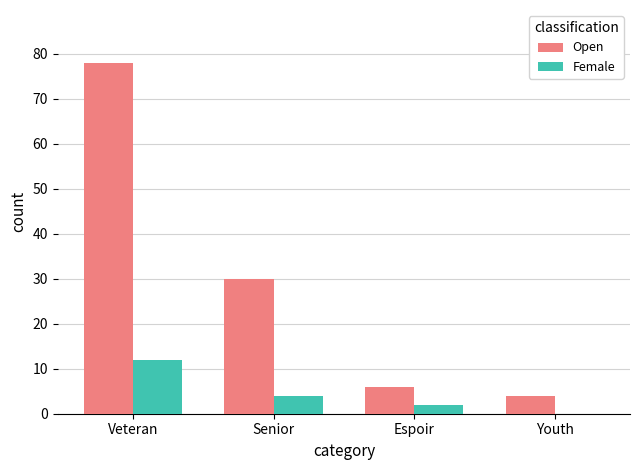

Which series has the largest total across all categories?

Open